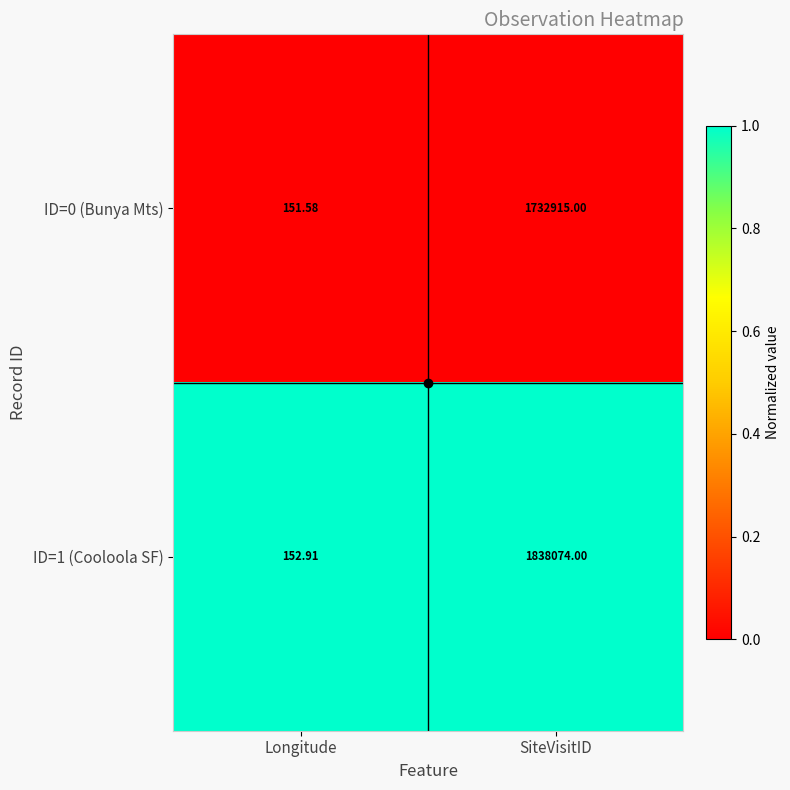

Rank the series by their maximum value, from highest to lowest.

ID=1 (Cooloola SF), ID=0 (Bunya Mts)